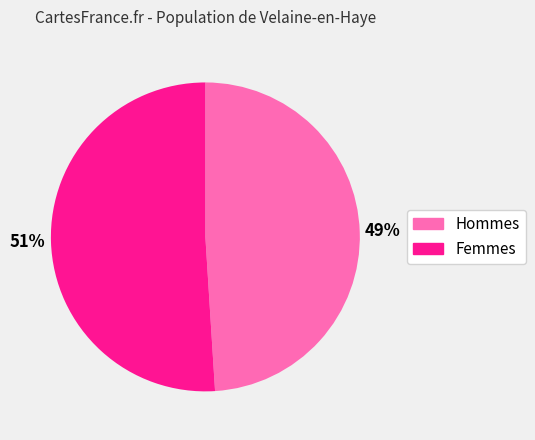

To the nearest percent, what is the difference between the largest and smallest slice percentages?

2%